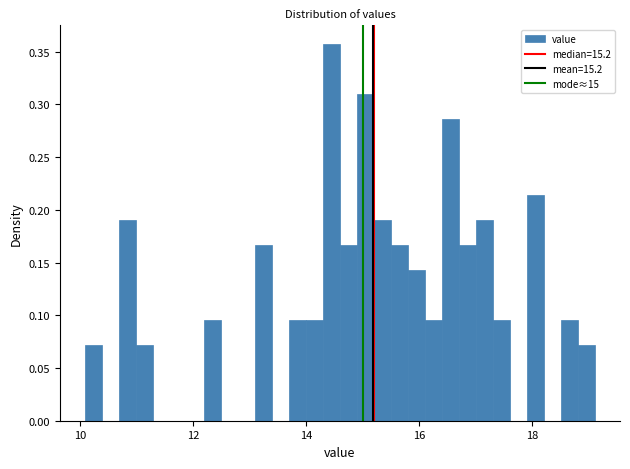

Around what value on the x-axis is the tallest bar? Give the approximate position of its centre, as read against the axis.

14.4